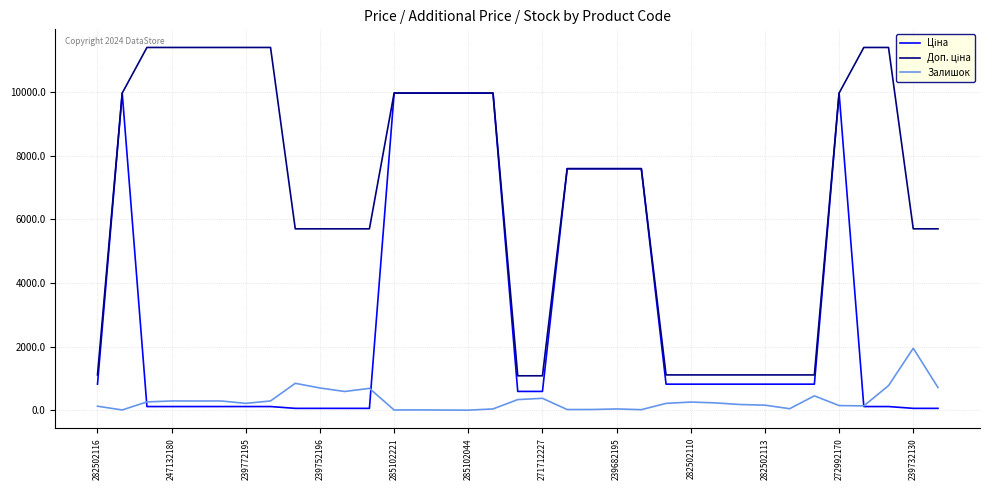

What is the maximum value for Залишок?

1948.0